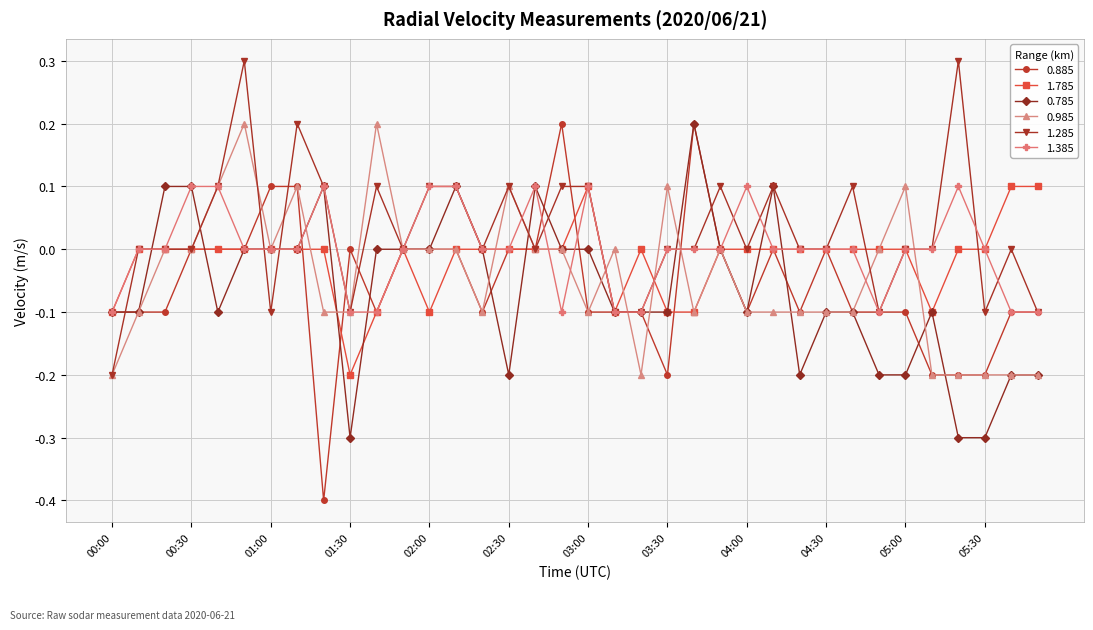

Count the number of data series in this chart.

6